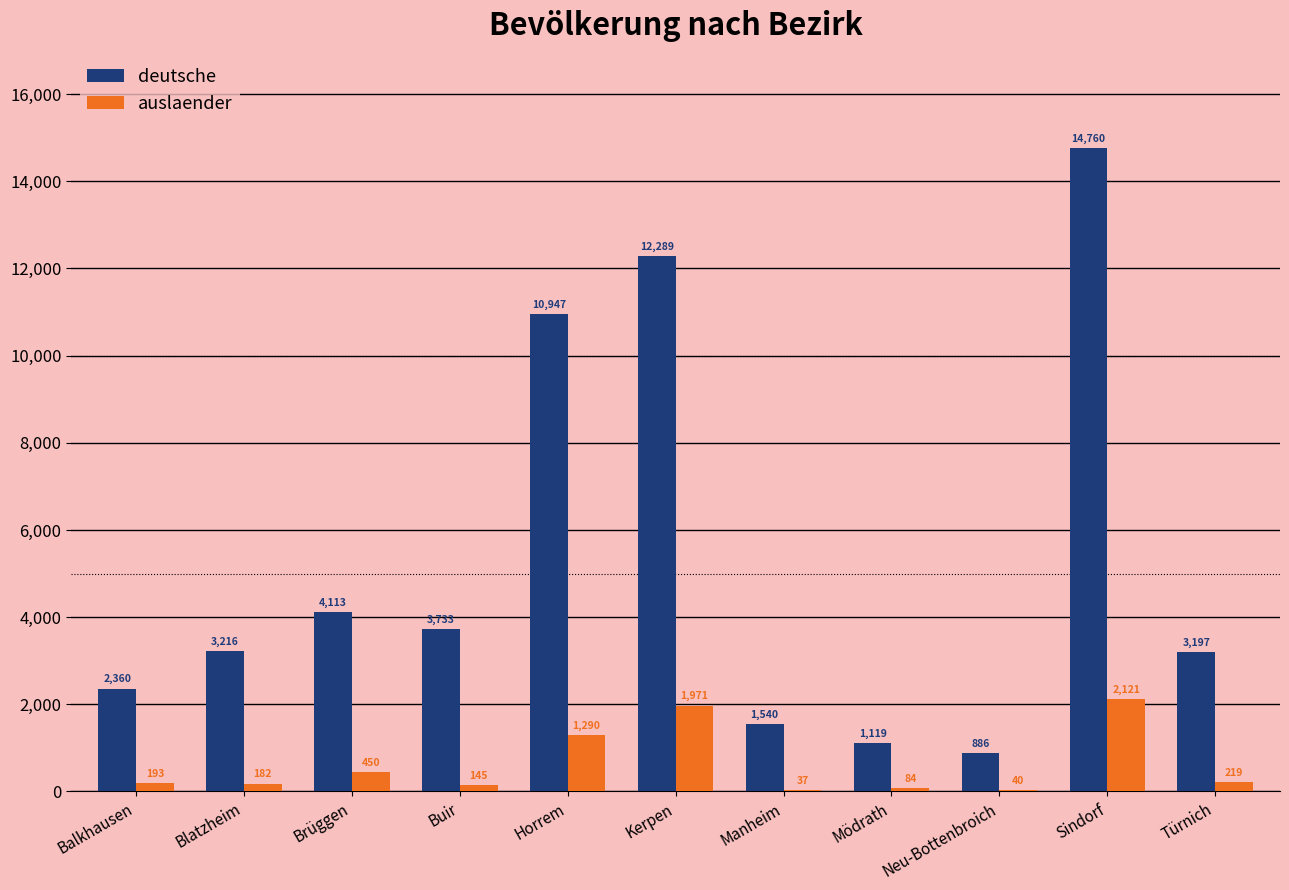

Where is deutsche nearest to the value 7823?

Horrem